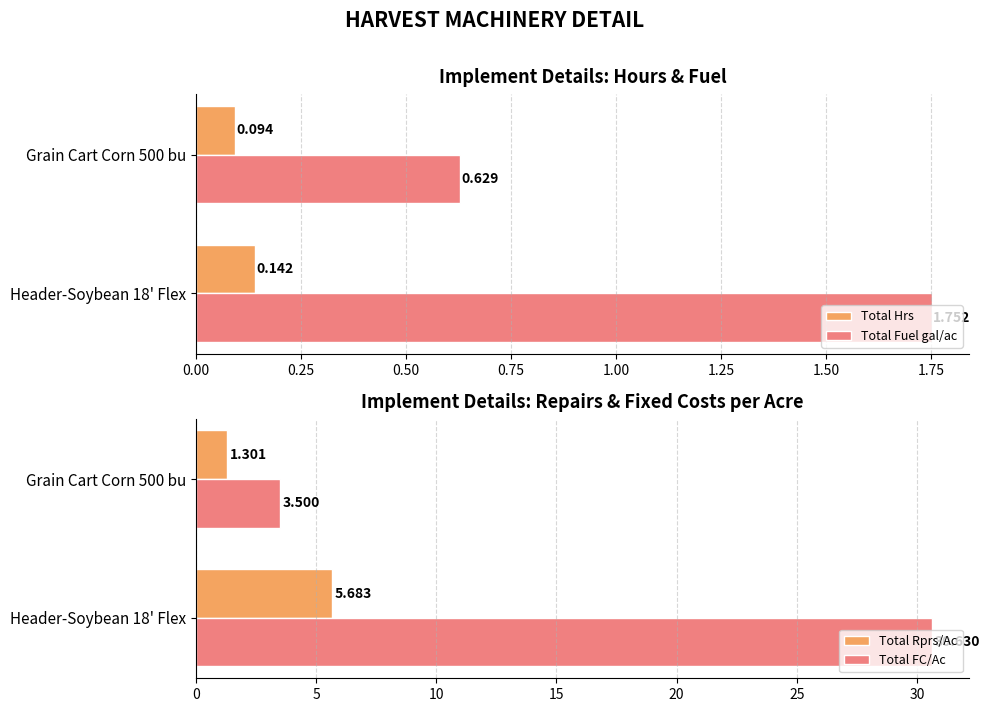

How many data points in Total Rprs/Ac are less than 5?

1